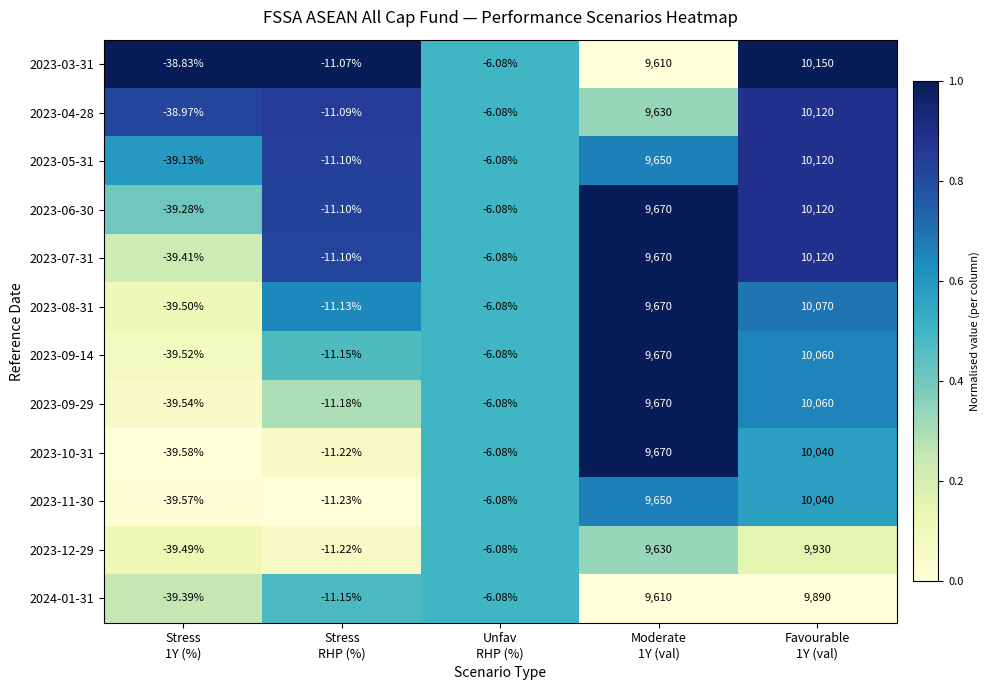

What is the difference between the highest and lowest values at Stress
RHP (%)?

0.2